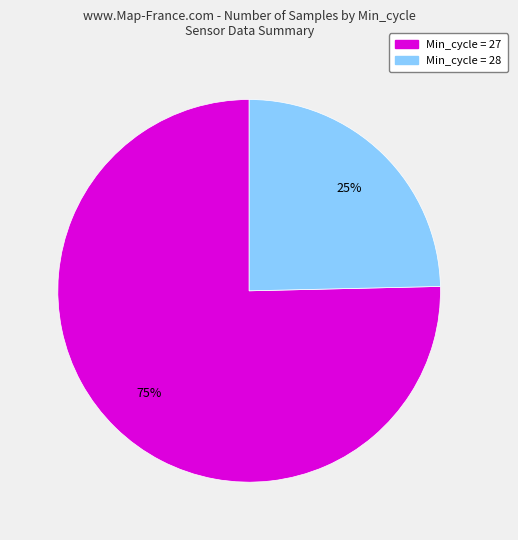

Does any single category account for the majority?

Yes